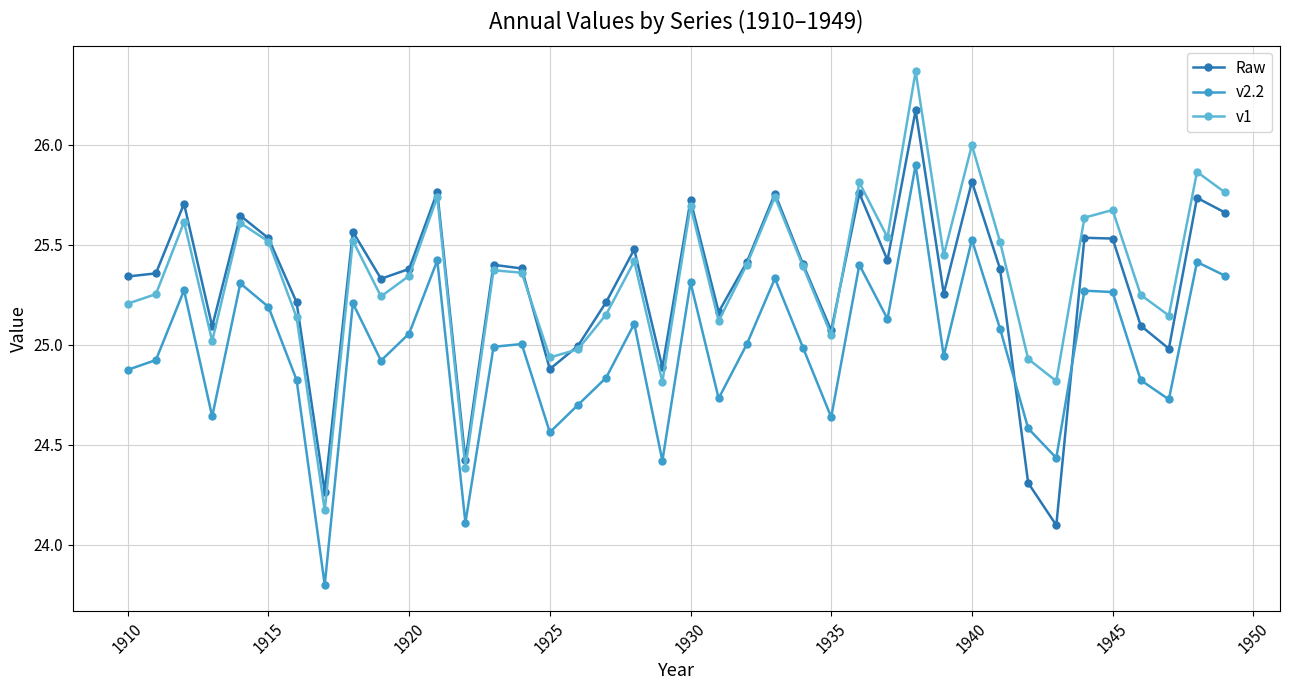

True or false: v2.2 has more than 0 interior local peaks.

True